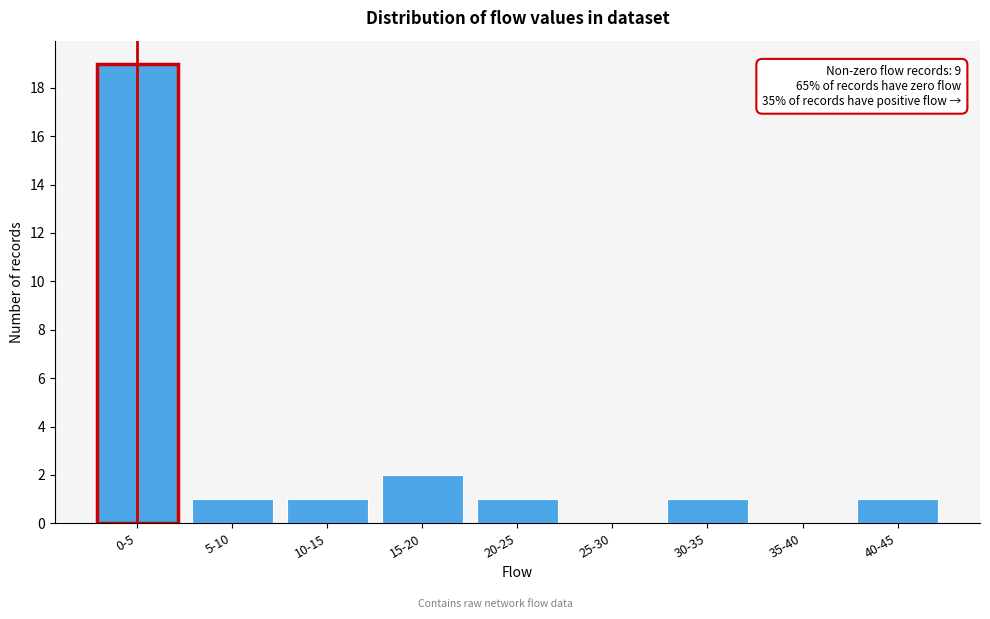

Reading right to left, list all the values displayed in this chart.

40-45=1	35-40=0	30-35=1	25-30=0	20-25=1	15-20=2	10-15=1	5-10=1	0-5=19